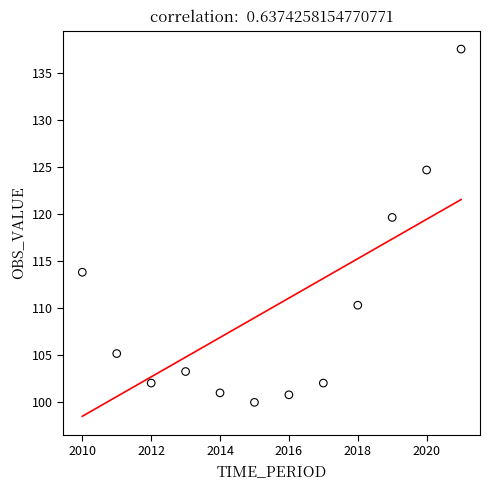

What is the average X value?

2015.5